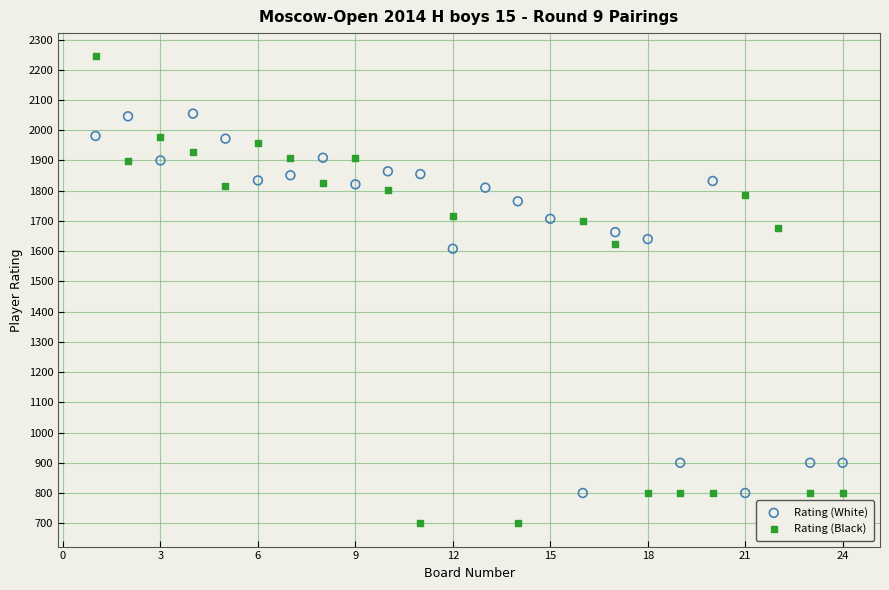

Which series has the largest Y range (max minus min)?

Rating (Black)